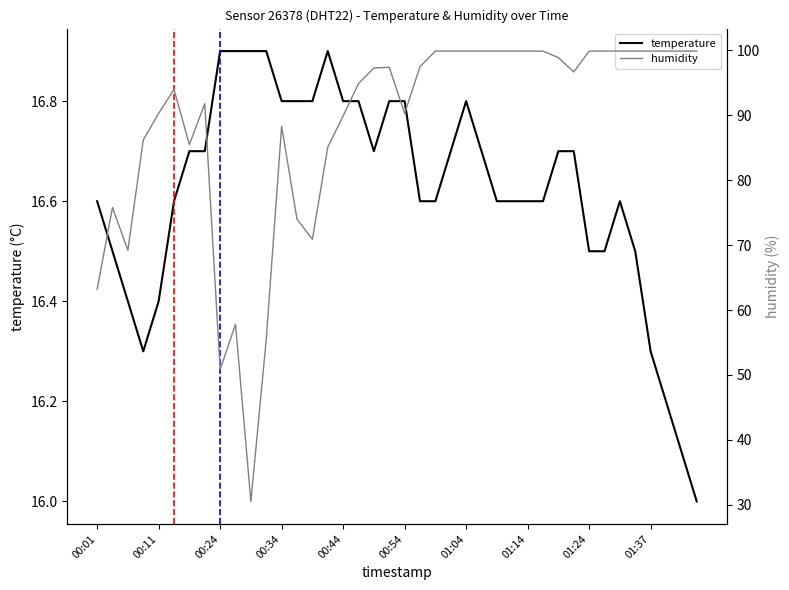

The humidity series shows 99.9 at 26. True or false?

True